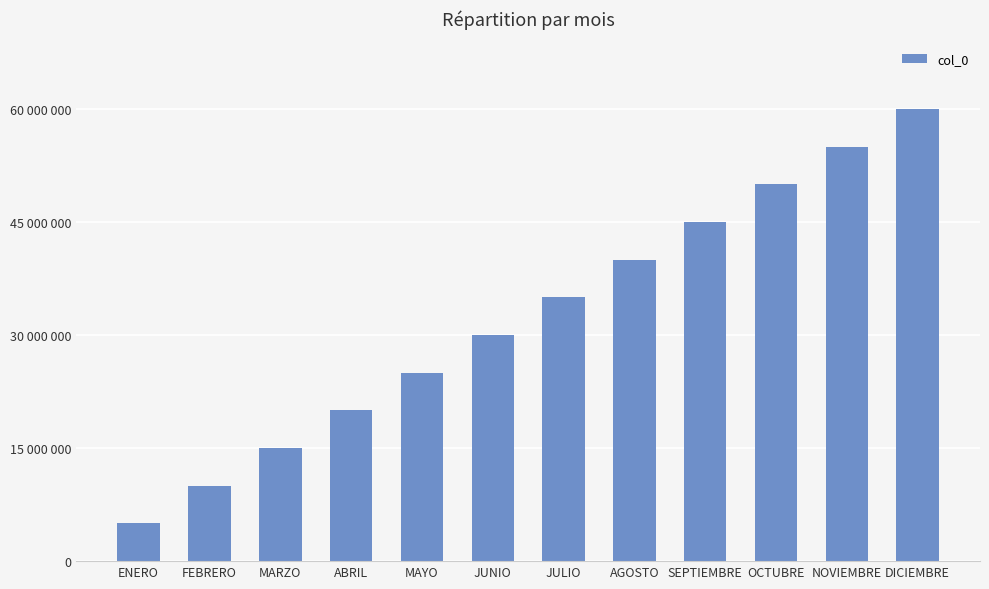

Reading left to right, transcribe all the data shown in this chart.

ENERO=5000000	FEBRERO=10000000	MARZO=15000000	ABRIL=20000000	MAYO=25000000	JUNIO=30000000	JULIO=35000000	AGOSTO=40000000	SEPTIEMBRE=45000000	OCTUBRE=50000000	NOVIEMBRE=55000000	DICIEMBRE=60000000